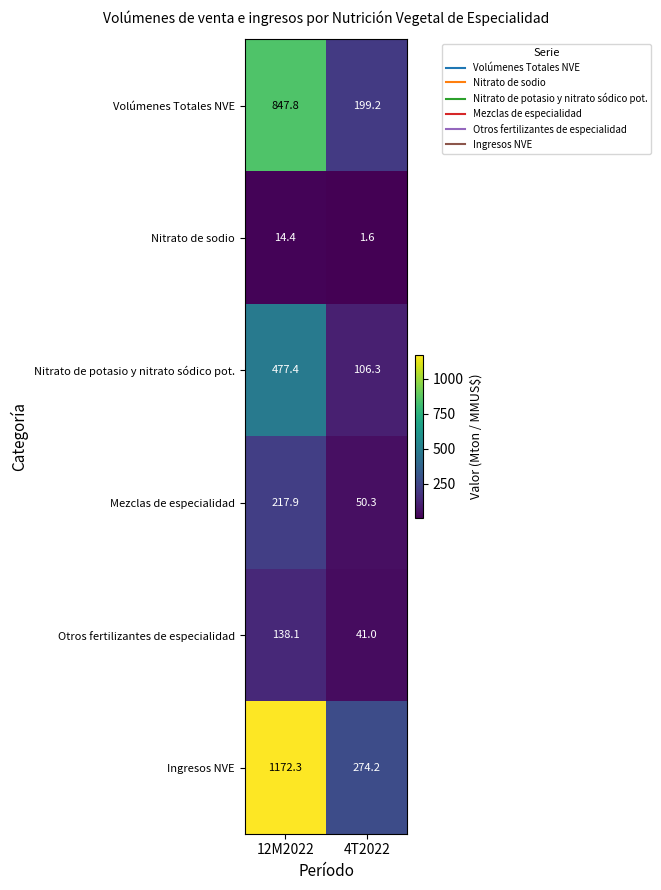

What is the sum of the Mezclas de especialidad values at 4T2022 and 12M2022?

268.2